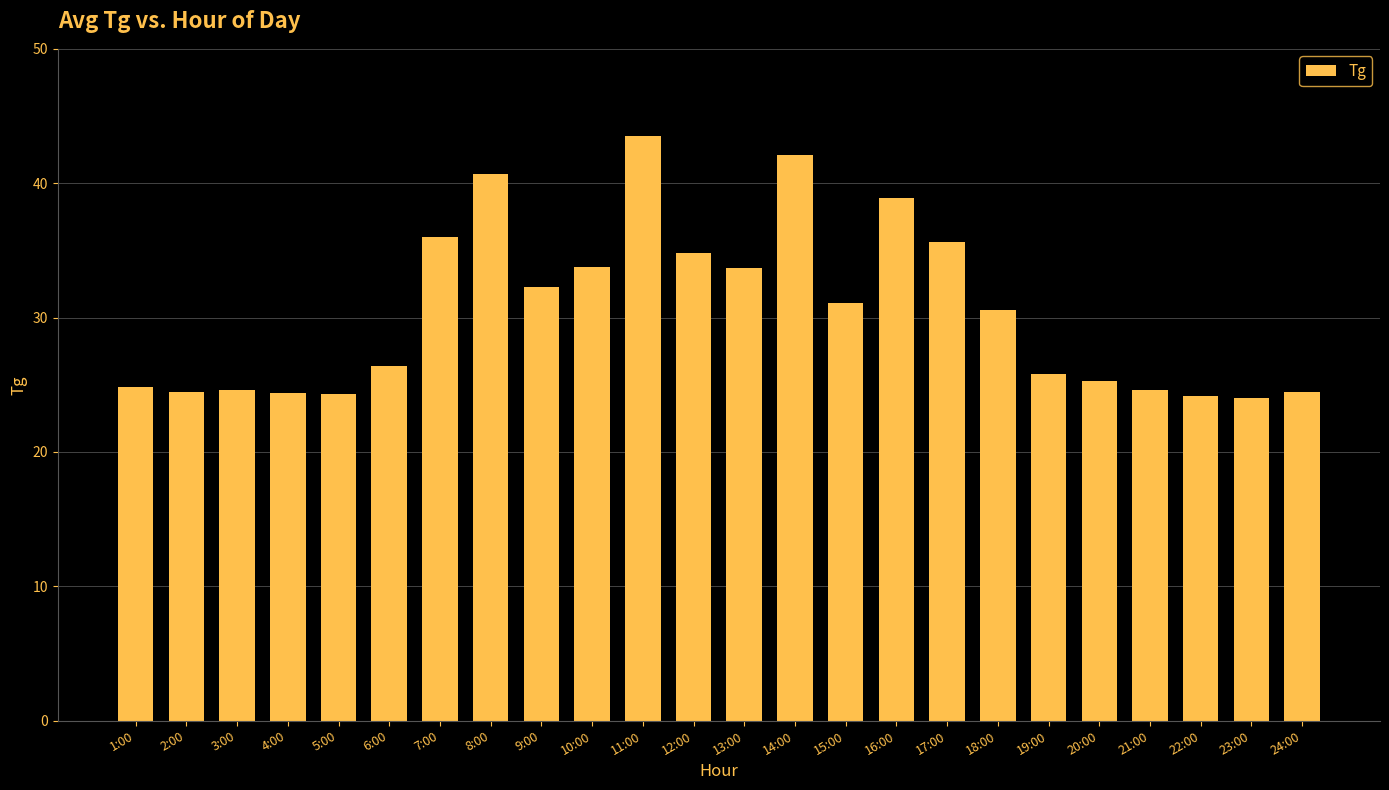

What is the value of the 1st bar from the left?

24.8